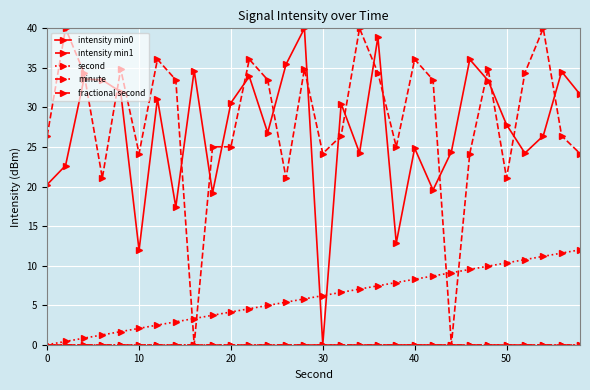

Is this an area chart (filled region under the line)?

No